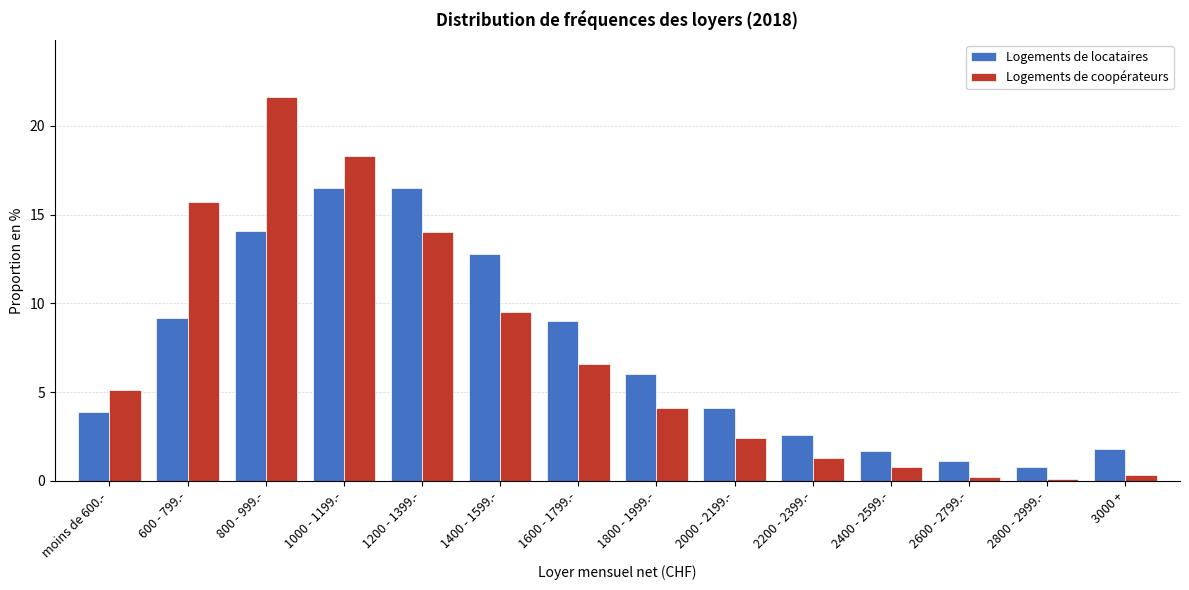

Reading right to left, list all the values displayed in this chart.

Logements de locataires: 1.8	0.8	1.1	1.7	2.6	4.1	6.0	9.0	12.8	16.5	16.5	14.1	9.2	3.9
Logements de coopérateurs: 0.3	0.1	0.2	0.8	1.3	2.4	4.1	6.6	9.5	14.0	18.3	21.6	15.7	5.1